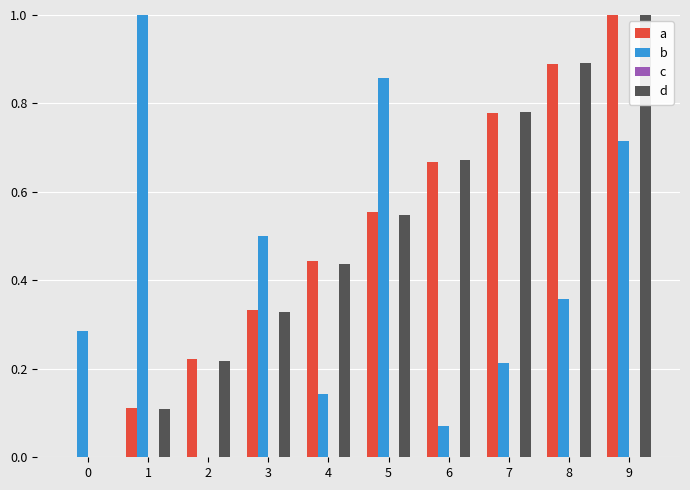

What is the sum of the d values at 9 and 6?

1.7